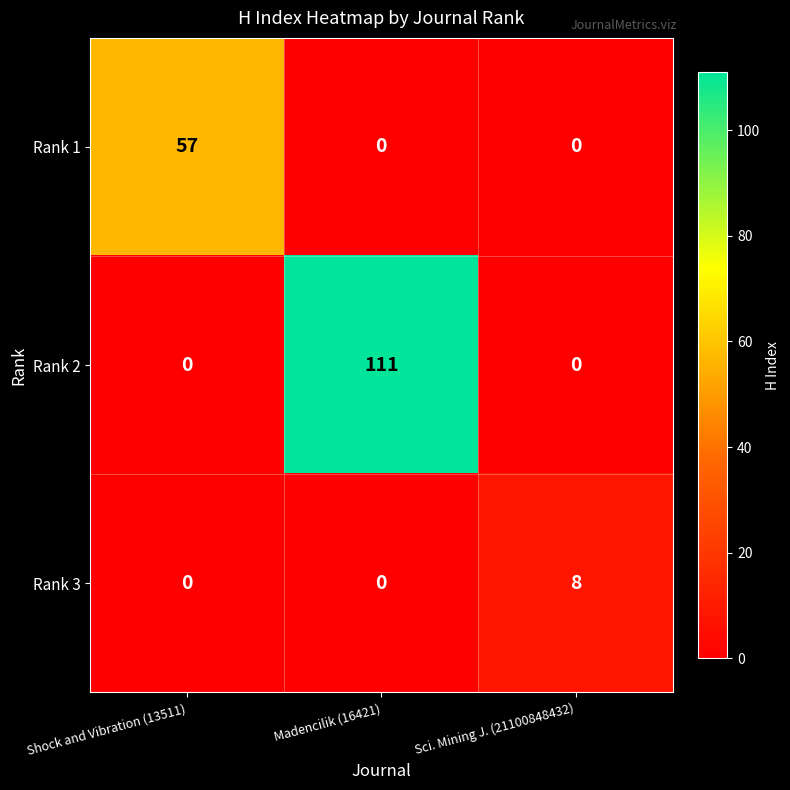

What is the maximum value shown in the chart?

111